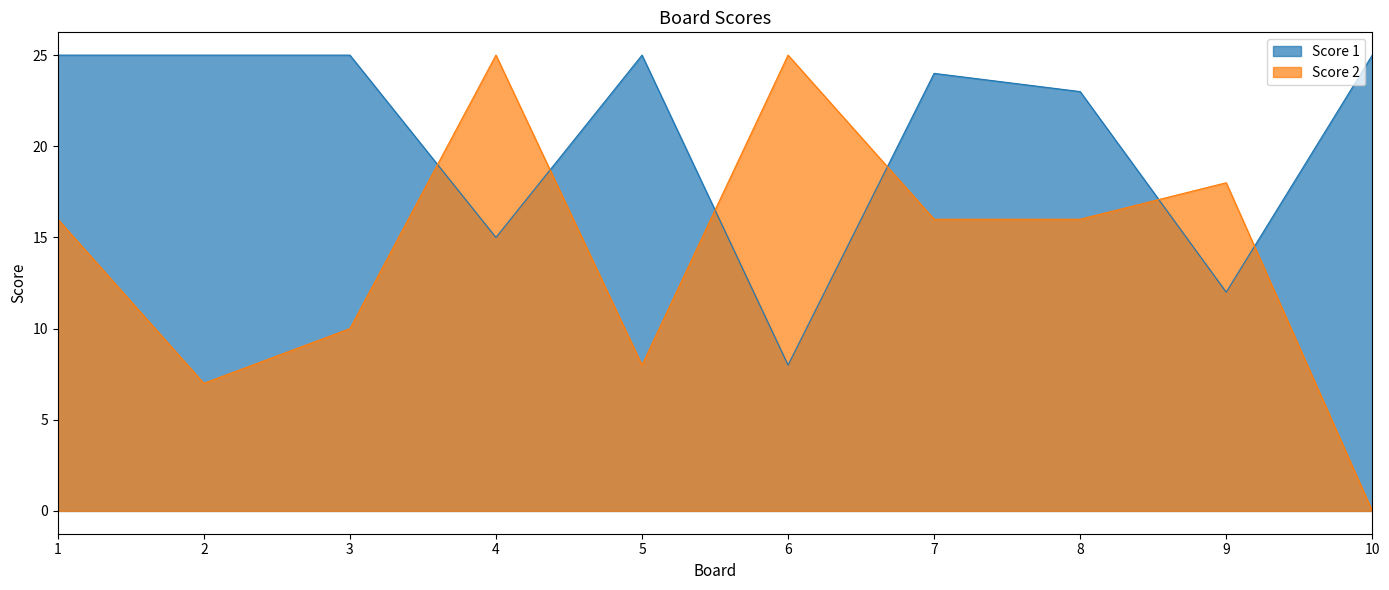

What value does the Score 2 series have at 7, to the nearest 10?

20